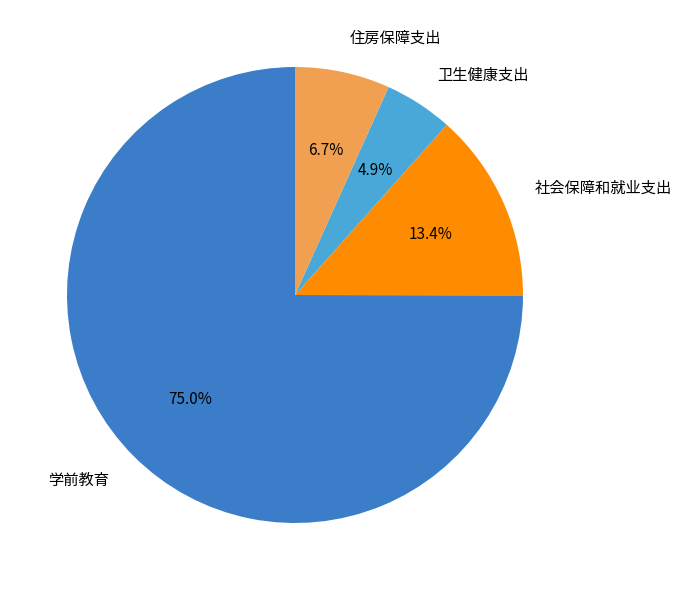

Do 学前教育 and 卫生健康支出 together represent more than half of the pie?

Yes